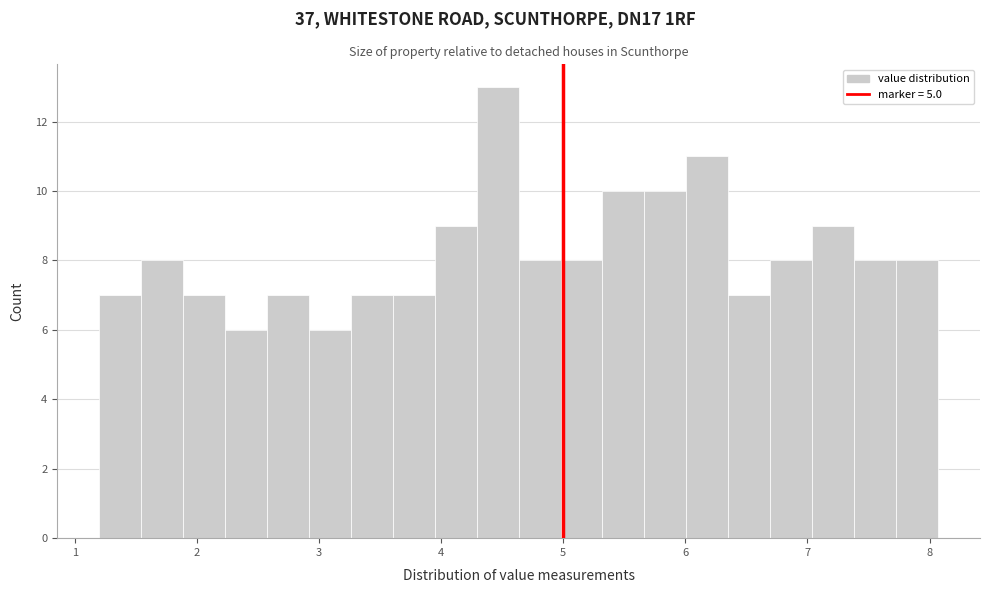

Read against the x-axis, roughly where is the centre of the tallest bar?

4.5